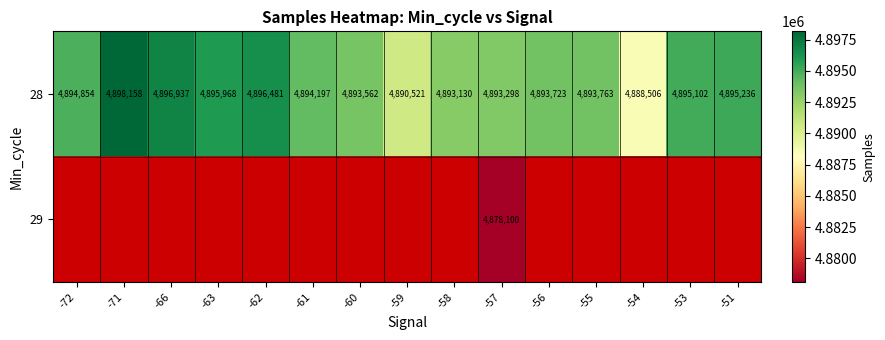

The 28 series shows 4893130 at -58. True or false?

True